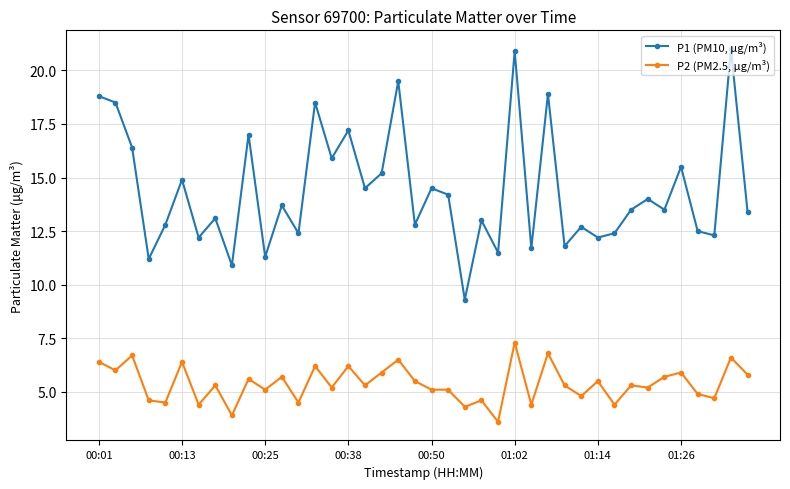

Which series has the largest range (max minus min)?

P1 (PM10, μg/m³)